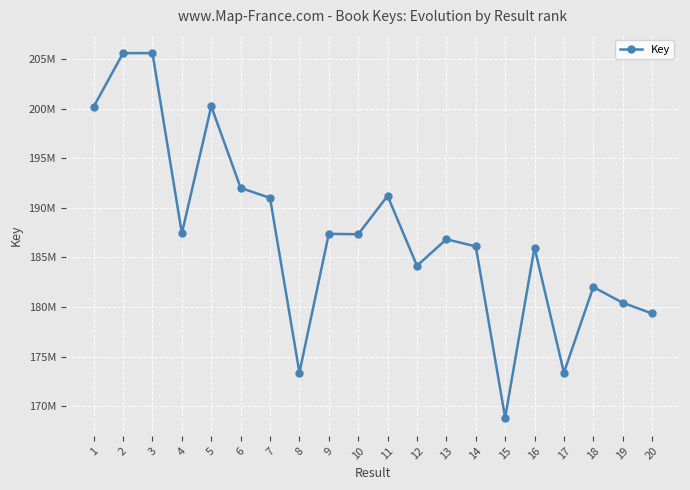

What is the value of the 1st point from the left?

200194667